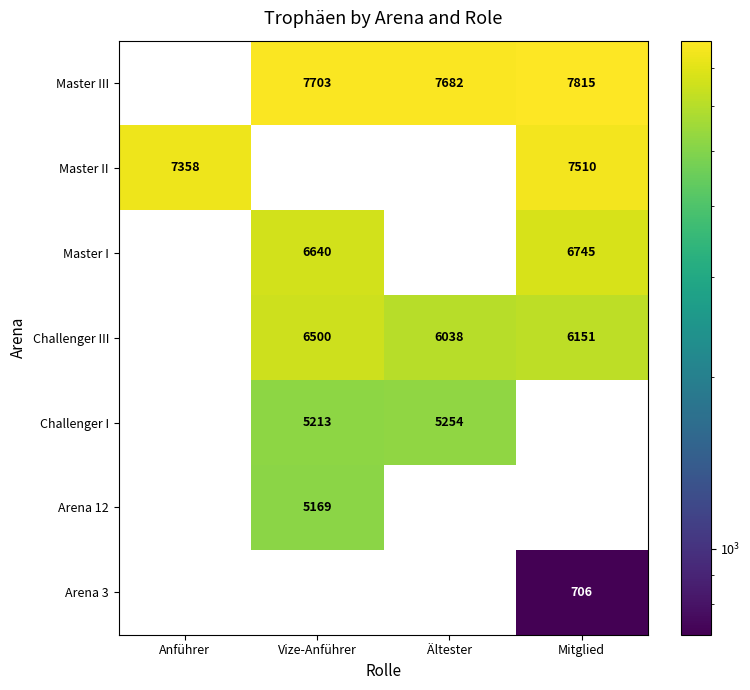

How many distinct data groups are displayed?

7